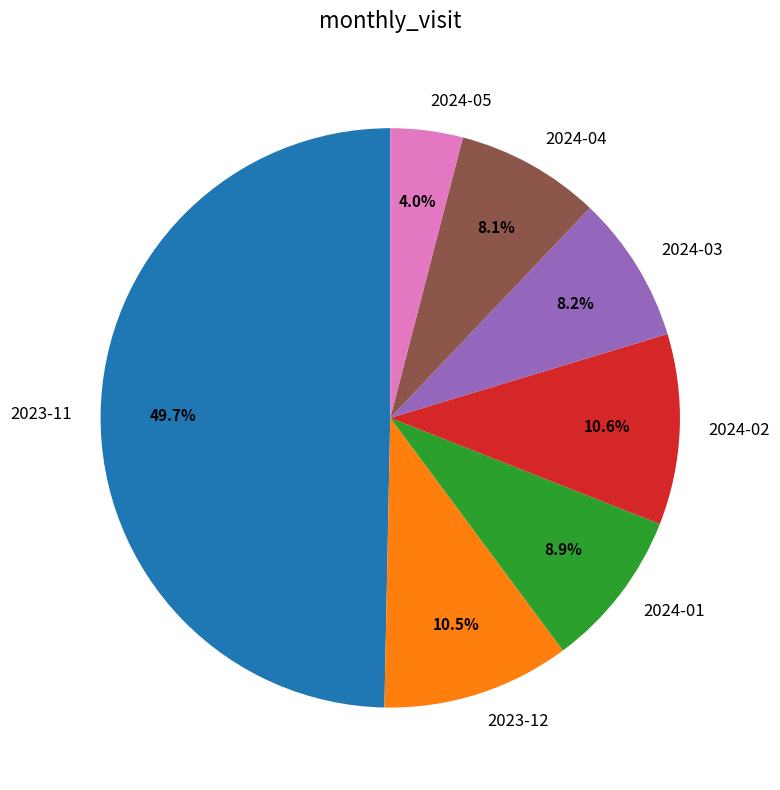

True or false: 2024-01 accounts for 16% of the total.

False